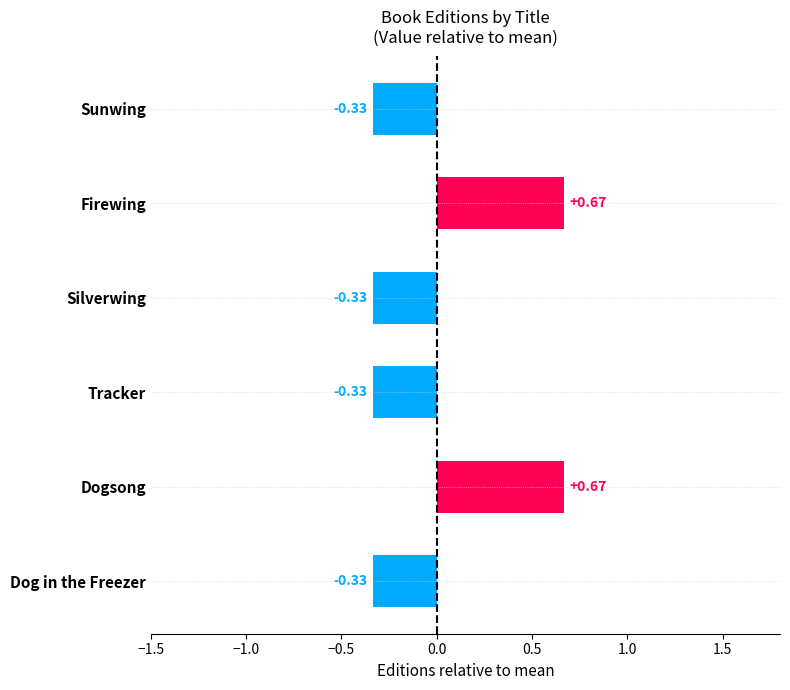

What is the label of the 5th bar from the top?

Dogsong